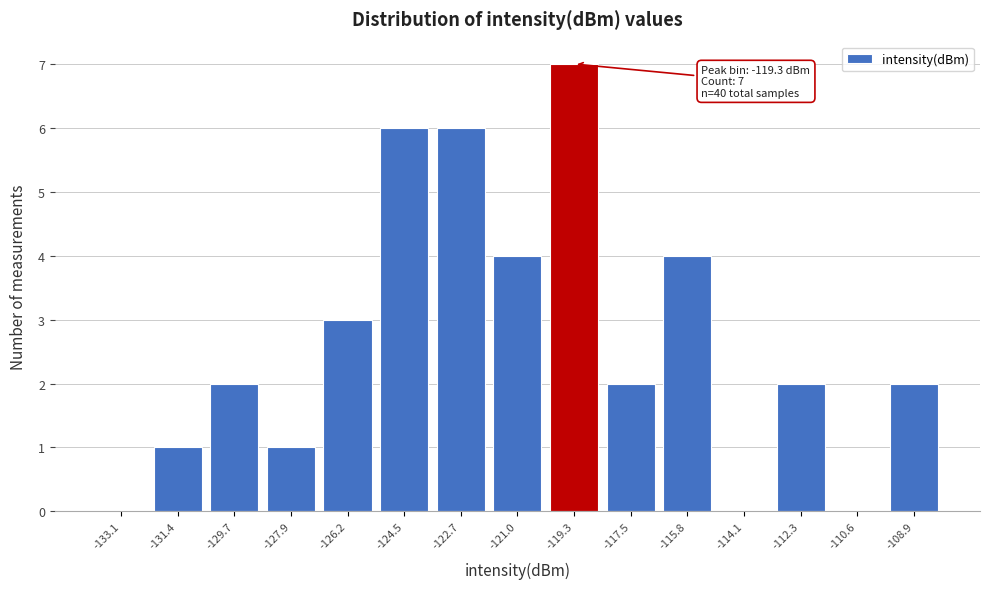

Over which range of the x-axis is the bar tallest?

-120.2 to -118.4